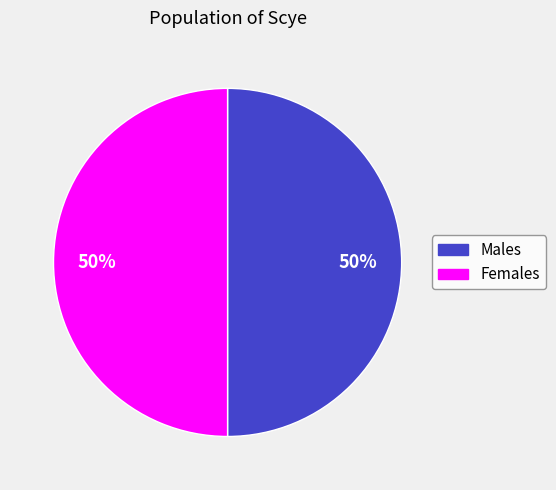

True or false: Males accounts for 57% of the total.

False